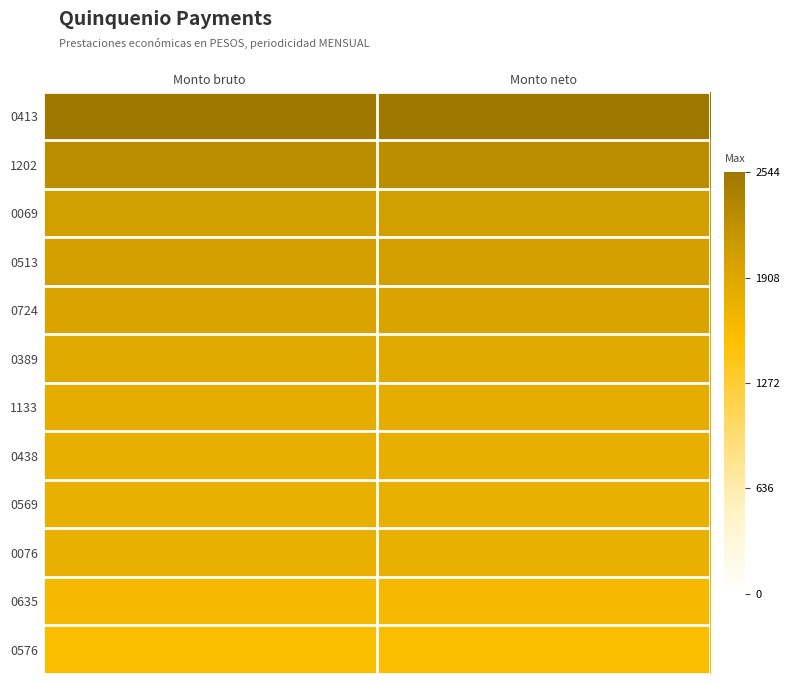

How many categories are shown in the chart?

2